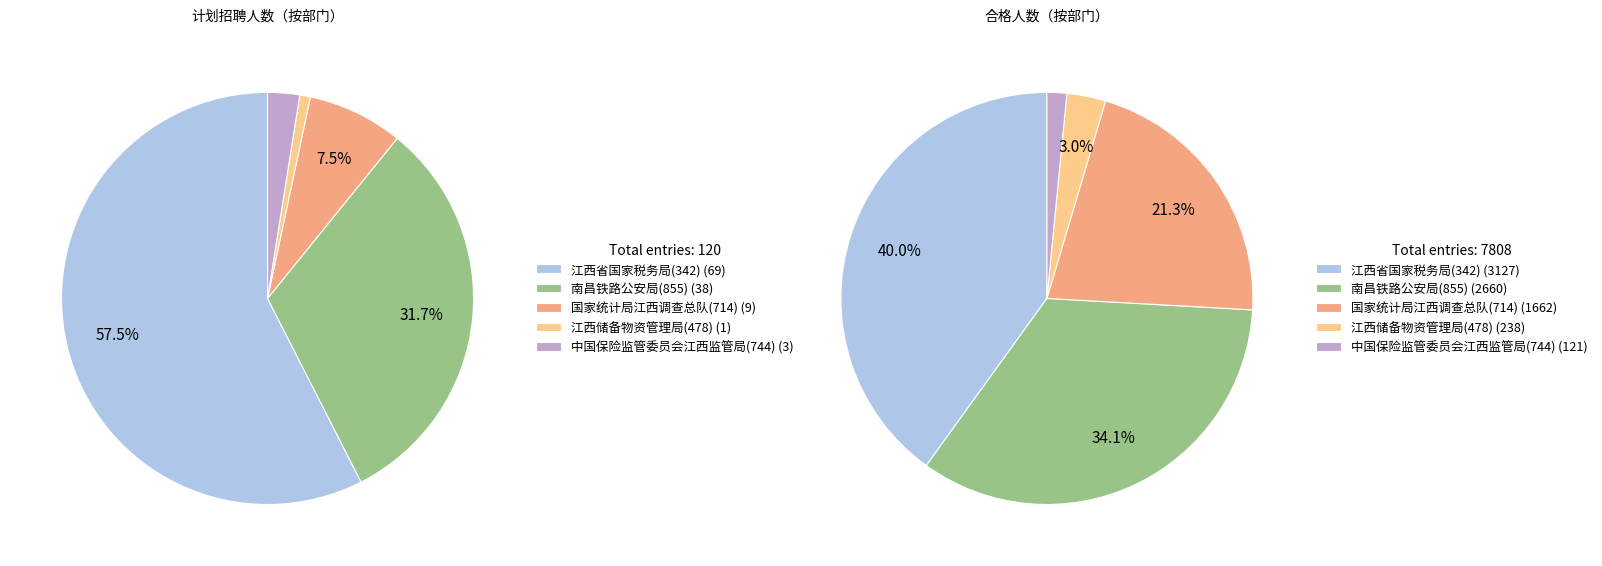

How many slices are in this pie chart?

5